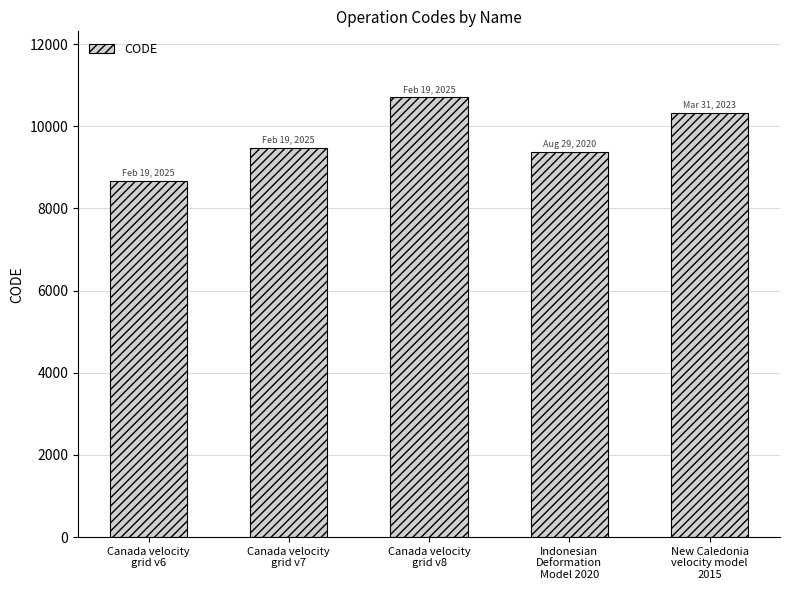

Reading left to right, extract all data points from this chart.

8676	9483	10707	9375	10323